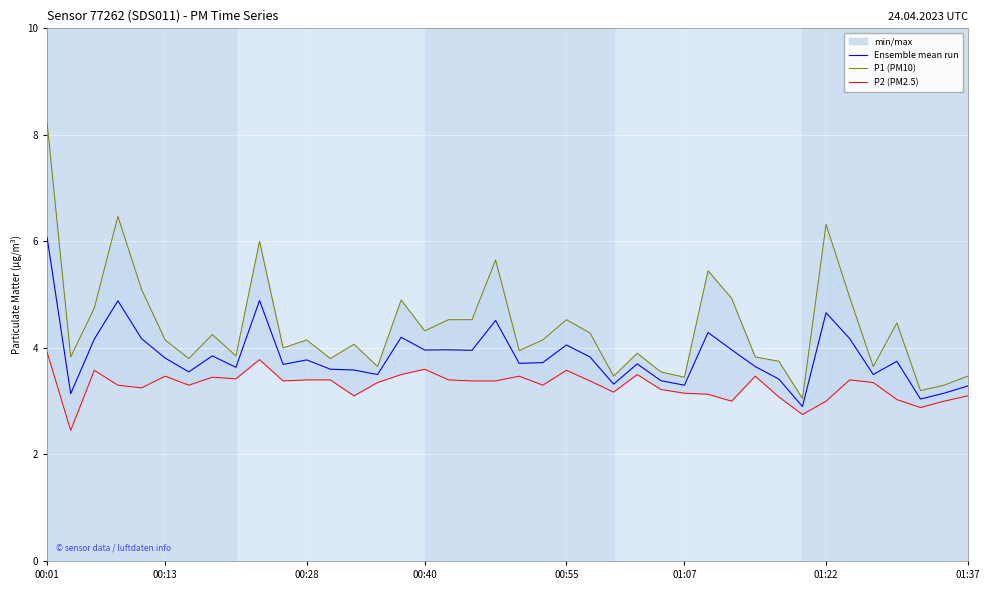

Is it true that Ensemble mean run equals 3.3 at 01:07?

True